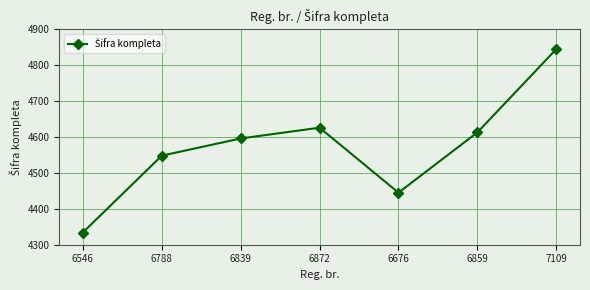

Where is the data nearest to the value 4589?

6839